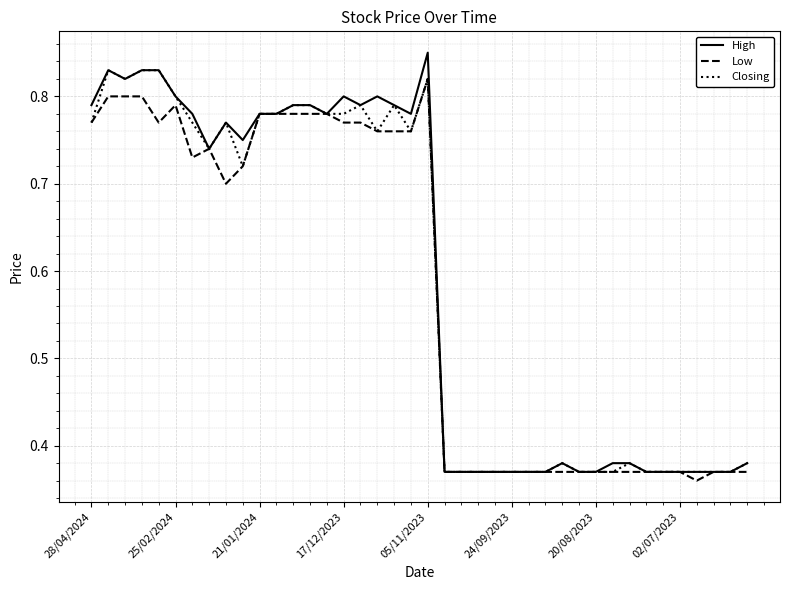

Which series has the widest spread of values?

High